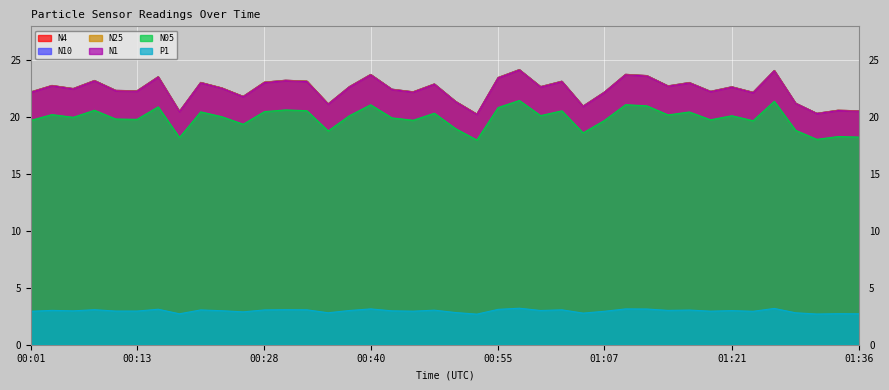

What position from the left is 00:55?

23